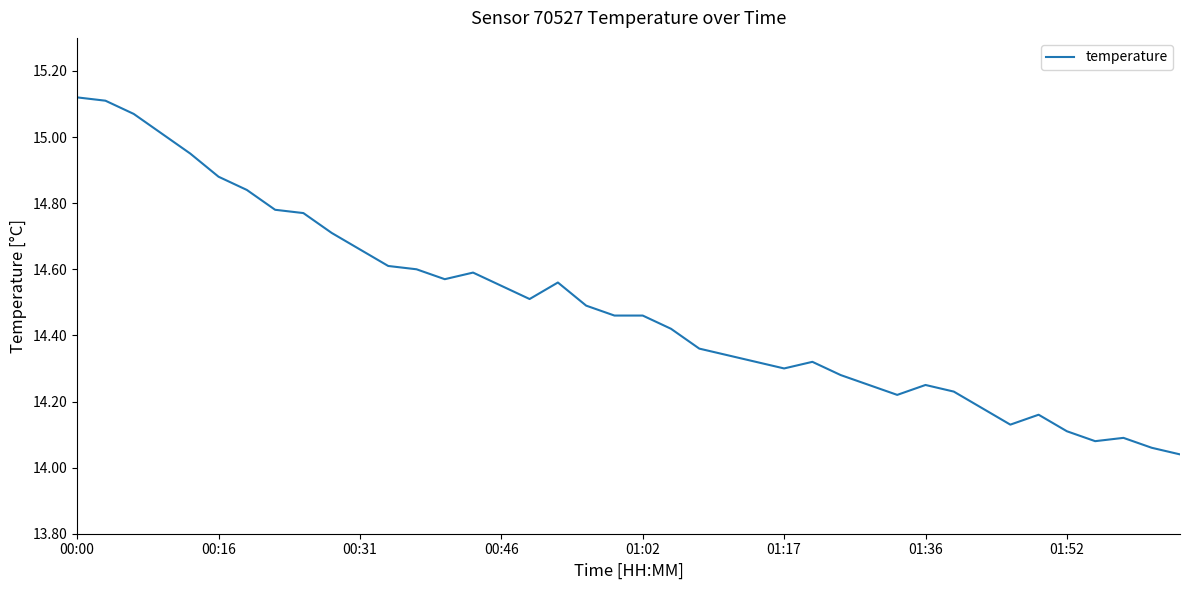

What is the difference between the maximum and minimum values?

1.1